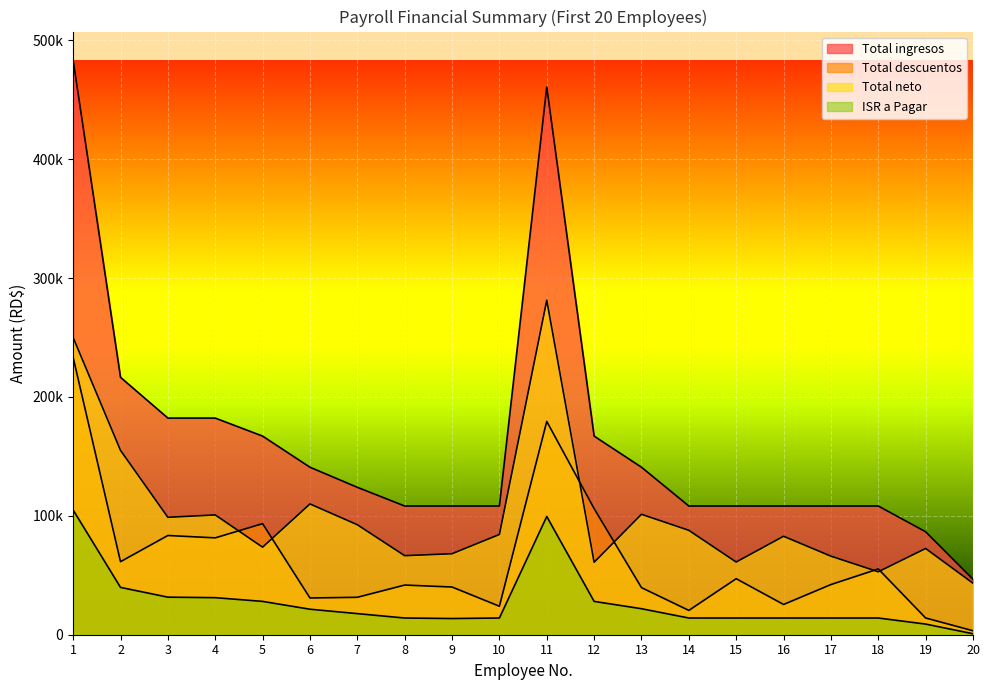

True or false: Total neto has a value of 17399.7 at 15.

False